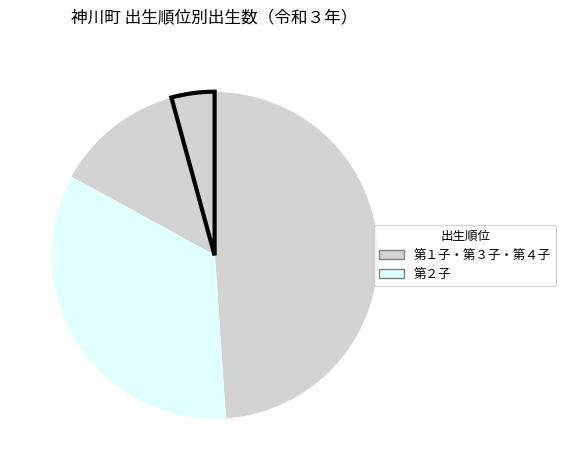

What is the smallest slice in the pie chart?

第４子